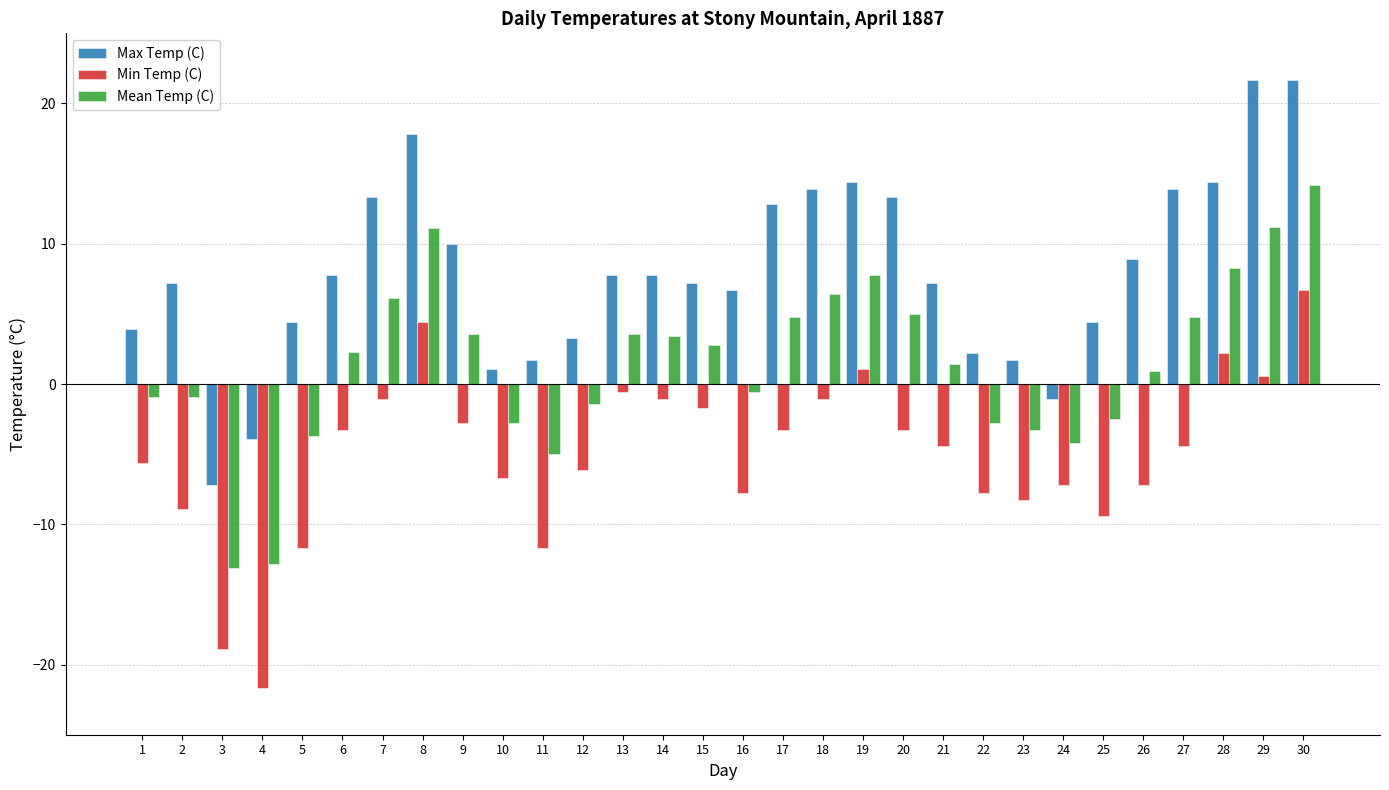

Where does the Mean Temp (C) series first go above 2?

6